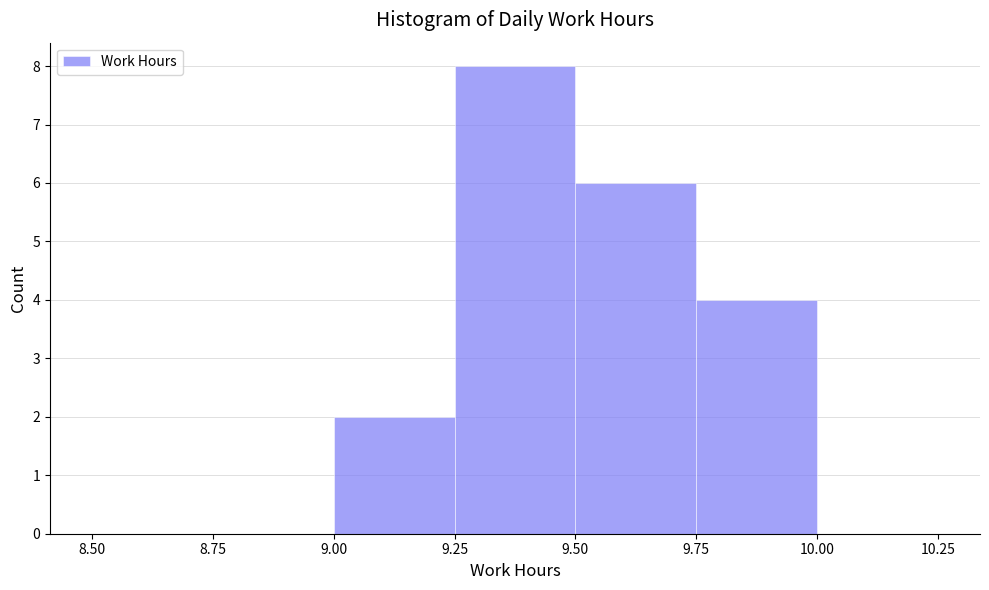

Which range on the x-axis has the tallest bar?

9.25 to 9.50